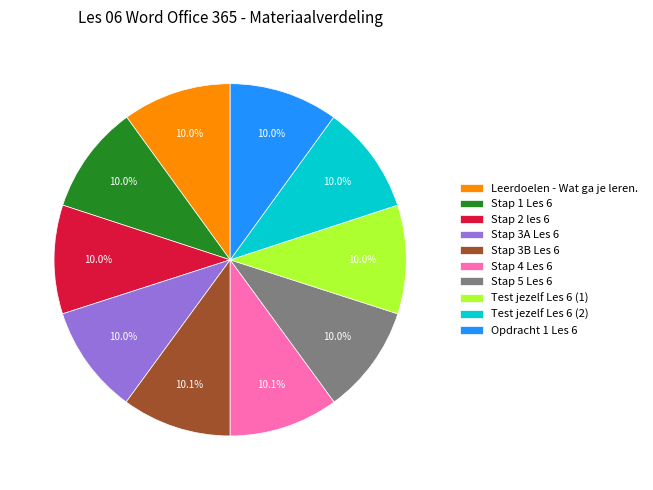

To the nearest percent, what is the combined percentage of Stap 2 les 6 and Test jezelf Les 6 (1)?

20%